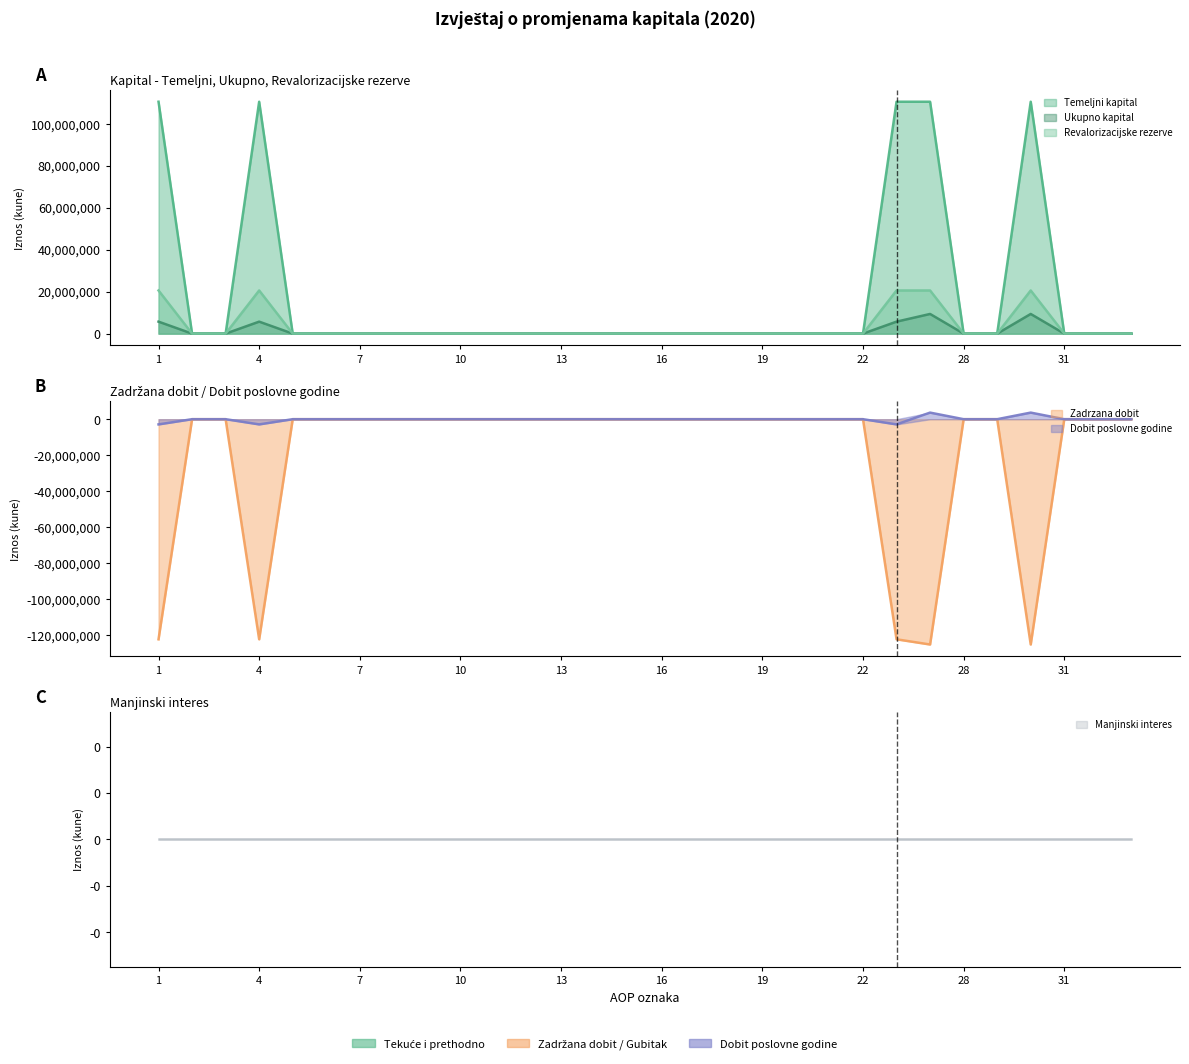

Reading left to right, transcribe all the data shown in this chart.

Temeljni kapital: 110466000	0	0	110466000	0	0	0	0	0	0	0	0	0	0	0	0	0	0	0	0	0	0	110466000	110466000	0	0	110466000	0	0	0
Zadrzana dobit: -122421014	0	0	-122421014	0	0	0	0	0	0	0	0	0	0	0	0	0	0	0	0	0	0	-122421014	-125315197	0	0	-125315197	0	0	0
Dobit poslovne godine: -2894183	0	0	-2894183	0	0	0	0	0	0	0	0	0	0	0	0	0	0	0	0	0	0	-2894183	3661233	0	0	3661233	0	0	0
Ukupno kapital: 5708982	0	0	5708982	0	0	0	0	0	0	0	0	0	0	0	0	0	0	0	0	0	0	5708982	9370215	0	0	9370215	0	0	0
Revalorizacijske rezerve: 20558179	0	0	20558179	0	0	0	0	0	0	0	0	0	0	0	0	0	0	0	0	0	0	20558179	20558179	0	0	20558179	0	0	0